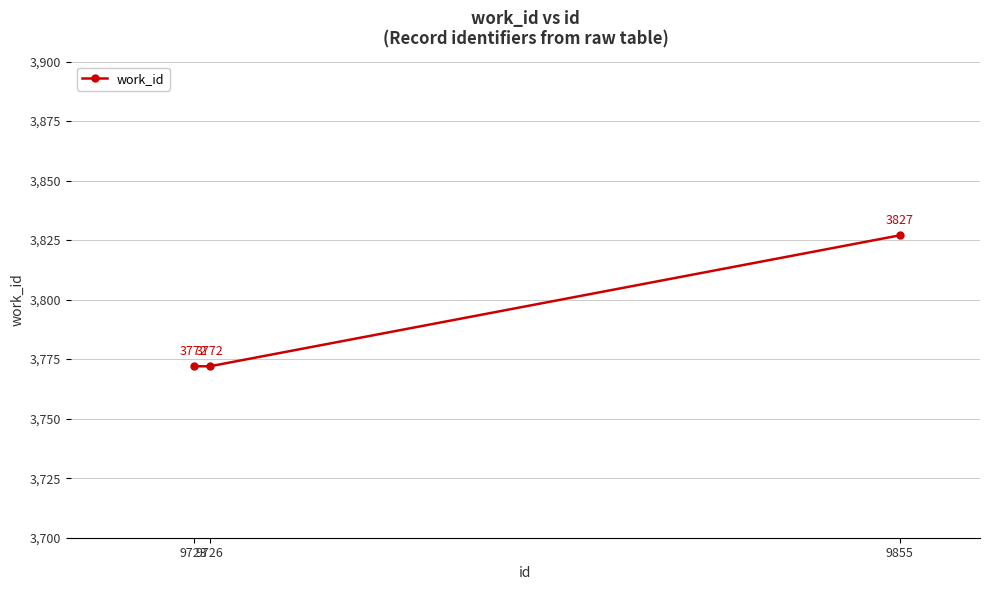

What is the approximate value at 9855?

3827